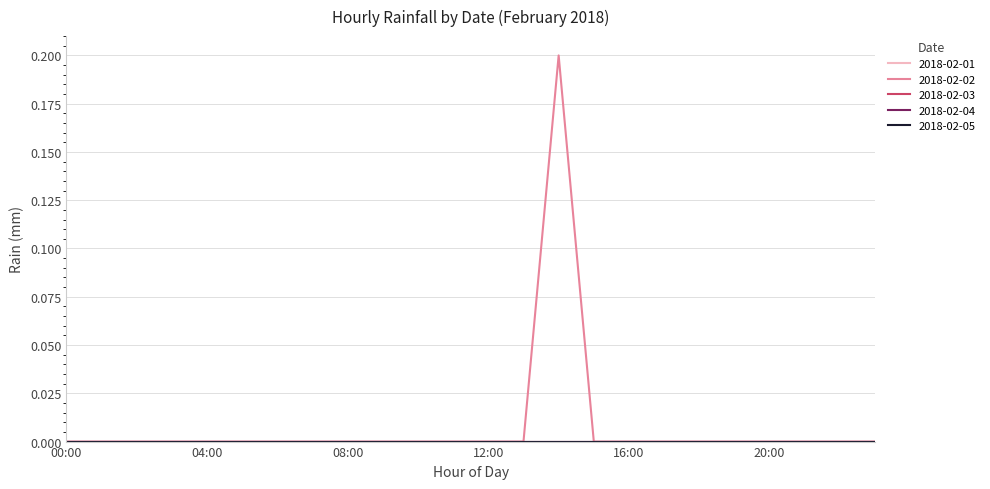

Reading left to right, transcribe all the data shown in this chart.

2018-02-01: 00:00=0.0	01:00=0.0	02:00=0.0	03:00=0.0	04:00=0.0	05:00=0.0	06:00=0.0	07:00=0.0	08:00=0.0	09:00=0.0	10:00=0.0	11:00=0.0	12:00=0.0	13:00=0.0	14:00=0.0	15:00=0.0	16:00=0.0	17:00=0.0	18:00=0.0	19:00=0.0	20:00=0.0	21:00=0.0	22:00=0.0	23:00=0.0
2018-02-02: 00:00=0.0	01:00=0.0	02:00=0.0	03:00=0.0	04:00=0.0	05:00=0.0	06:00=0.0	07:00=0.0	08:00=0.0	09:00=0.0	10:00=0.0	11:00=0.0	12:00=0.0	13:00=0.0	14:00=0.2	15:00=0.0	16:00=0.0	17:00=0.0	18:00=0.0	19:00=0.0	20:00=0.0	21:00=0.0	22:00=0.0	23:00=0.0
2018-02-03: 00:00=0.0	01:00=0.0	02:00=0.0	03:00=0.0	04:00=0.0	05:00=0.0	06:00=0.0	07:00=0.0	08:00=0.0	09:00=0.0	10:00=0.0	11:00=0.0	12:00=0.0	13:00=0.0	14:00=0.0	15:00=0.0	16:00=0.0	17:00=0.0	18:00=0.0	19:00=0.0	20:00=0.0	21:00=0.0	22:00=0.0	23:00=0.0
2018-02-04: 00:00=0.0	01:00=0.0	02:00=0.0	03:00=0.0	04:00=0.0	05:00=0.0	06:00=0.0	07:00=0.0	08:00=0.0	09:00=0.0	10:00=0.0	11:00=0.0	12:00=0.0	13:00=0.0	14:00=0.0	15:00=0.0	16:00=0.0	17:00=0.0	18:00=0.0	19:00=0.0	20:00=0.0	21:00=0.0	22:00=0.0	23:00=0.0
2018-02-05: 00:00=0.0	01:00=0.0	02:00=0.0	03:00=0.0	04:00=0.0	05:00=0.0	06:00=0.0	07:00=0.0	08:00=0.0	09:00=0.0	10:00=0.0	11:00=0.0	12:00=0.0	13:00=0.0	14:00=0.0	15:00=0.0	16:00=0.0	17:00=0.0	18:00=0.0	19:00=0.0	20:00=0.0	21:00=0.0	22:00=0.0	23:00=0.0